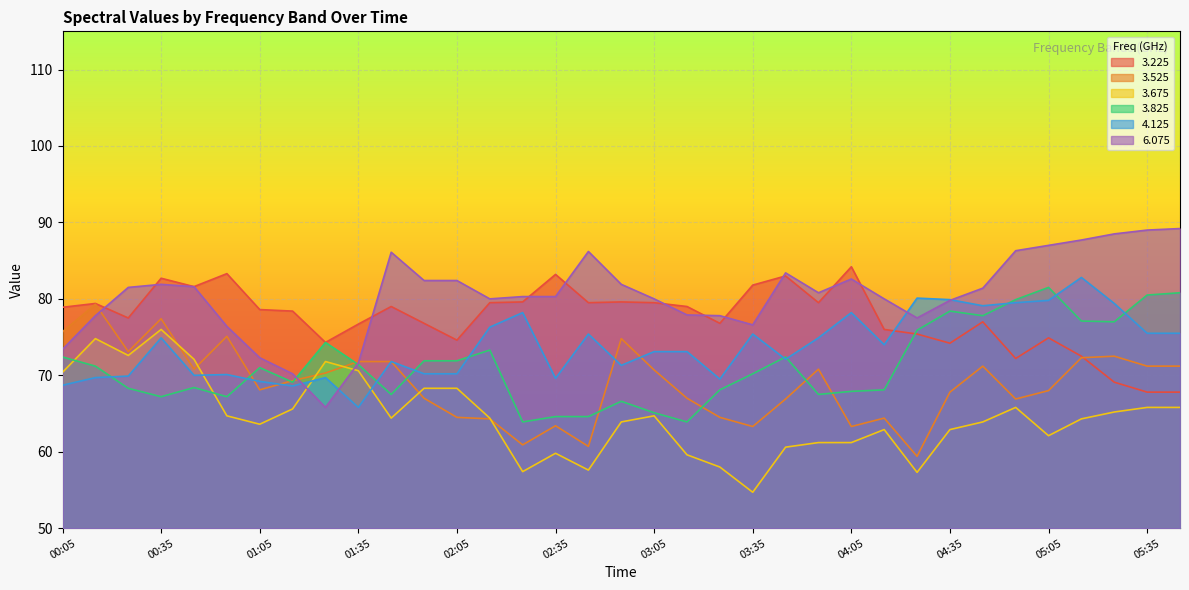

Reading right to left, extract all data points from this chart.

3.225: 06:35=67.8	05:35=67.8	05:25=69.1	05:15=72.5	05:05=74.9	04:55=72.2	04:45=77.0	04:35=74.2	04:25=75.4	04:15=76.0	04:05=84.2	03:55=79.5	03:45=83.0	03:35=81.8	03:25=76.8	03:15=79.0	03:05=79.5	02:55=79.6	02:45=79.5	02:35=83.2	02:25=79.6	02:15=79.5	02:05=74.6	01:55=76.8	01:45=79.0	01:35=76.7	01:25=74.3	01:15=78.4	01:05=78.6	00:55=83.3	00:45=81.6	00:35=82.7	00:25=77.5	00:15=79.4	00:05=78.9
3.525: 06:35=71.2	05:35=71.2	05:25=72.5	05:15=72.3	05:05=68.0	04:55=66.9	04:45=71.2	04:35=67.8	04:25=59.4	04:15=64.4	04:05=63.3	03:55=70.8	03:45=66.9	03:35=63.3	03:25=64.5	03:15=67.0	03:05=70.7	02:55=74.8	02:45=60.7	02:35=63.4	02:25=60.9	02:15=64.3	02:05=64.5	01:55=67.0	01:45=71.8	01:35=71.8	01:25=70.3	01:15=69.3	01:05=68.1	00:55=75.1	00:45=70.8	00:35=77.4	00:25=73.1	00:15=79.3	00:05=75.7
3.675: 06:35=65.8	05:35=65.8	05:25=65.2	05:15=64.3	05:05=62.1	04:55=65.8	04:45=63.9	04:35=62.9	04:25=57.3	04:15=62.9	04:05=61.2	03:55=61.2	03:45=60.6	03:35=54.7	03:25=58.0	03:15=59.6	03:05=64.7	02:55=63.9	02:45=57.6	02:35=59.8	02:25=57.4	02:15=64.4	02:05=68.3	01:55=68.3	01:45=64.4	01:35=70.6	01:25=71.8	01:15=65.6	01:05=63.6	00:55=64.7	00:45=72.1	00:35=76.0	00:25=72.6	00:15=74.8	00:05=70.4
3.825: 06:35=80.8	05:35=80.5	05:25=77.0	05:15=77.1	05:05=81.5	04:55=79.9	04:45=77.8	04:35=78.4	04:25=75.9	04:15=68.1	04:05=67.9	03:55=67.5	03:45=72.4	03:35=70.2	03:25=68.1	03:15=63.9	03:05=65.1	02:55=66.6	02:45=64.6	02:35=64.6	02:25=63.9	02:15=73.3	02:05=71.9	01:55=71.9	01:45=67.5	01:35=71.4	01:25=74.3	01:15=69.1	01:05=71.0	00:55=67.2	00:45=68.4	00:35=67.2	00:25=68.3	00:15=71.2	00:05=72.4
4.125: 06:35=75.5	05:35=75.5	05:25=79.4	05:15=82.8	05:05=79.8	04:55=79.5	04:45=79.1	04:35=79.9	04:25=80.1	04:15=74.0	04:05=78.2	03:55=74.9	03:45=72.1	03:35=75.4	03:25=69.5	03:15=73.1	03:05=73.1	02:55=71.3	02:45=75.4	02:35=69.6	02:25=78.2	02:15=76.3	02:05=70.2	01:55=70.2	01:45=71.8	01:35=65.8	01:25=69.7	01:15=68.6	01:05=69.2	00:55=70.1	00:45=70.0	00:35=74.9	00:25=69.9	00:15=69.7	00:05=68.7
6.075: 06:35=89.2	05:35=89.0	05:25=88.5	05:15=87.7	05:05=87.0	04:55=86.3	04:45=81.4	04:35=79.8	04:25=77.5	04:15=80.0	04:05=82.6	03:55=80.8	03:45=83.4	03:35=76.6	03:25=77.8	03:15=77.9	03:05=80.0	02:55=81.9	02:45=86.2	02:35=80.3	02:25=80.3	02:15=80.0	02:05=82.4	01:55=82.4	01:45=86.1	01:35=71.6	01:25=65.8	01:15=70.2	01:05=72.3	00:55=76.4	00:45=81.6	00:35=81.9	00:25=81.5	00:15=77.8	00:05=73.4